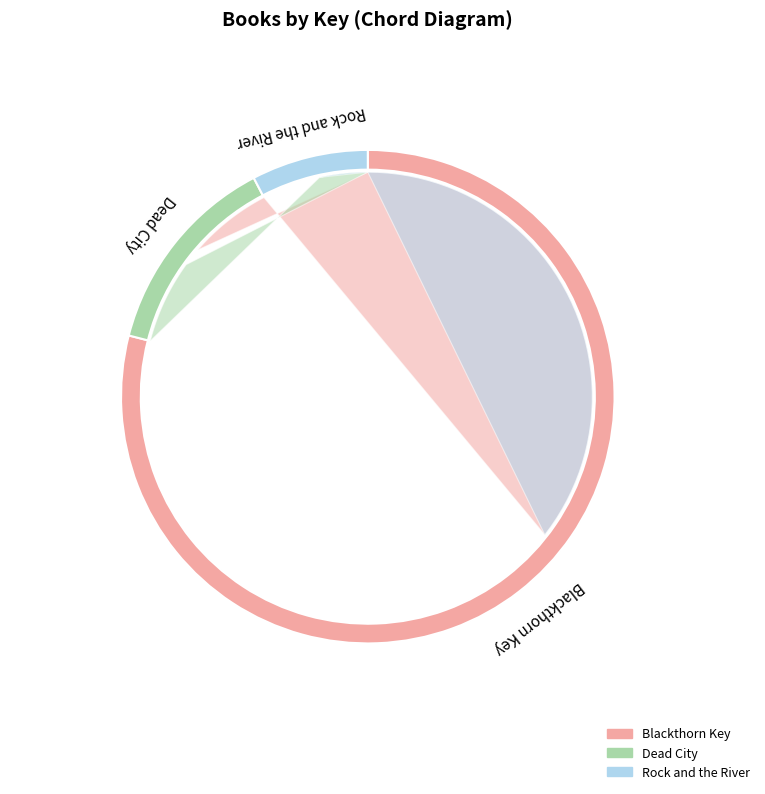

Which slice represents more than half of the pie?

Blackthorn Key